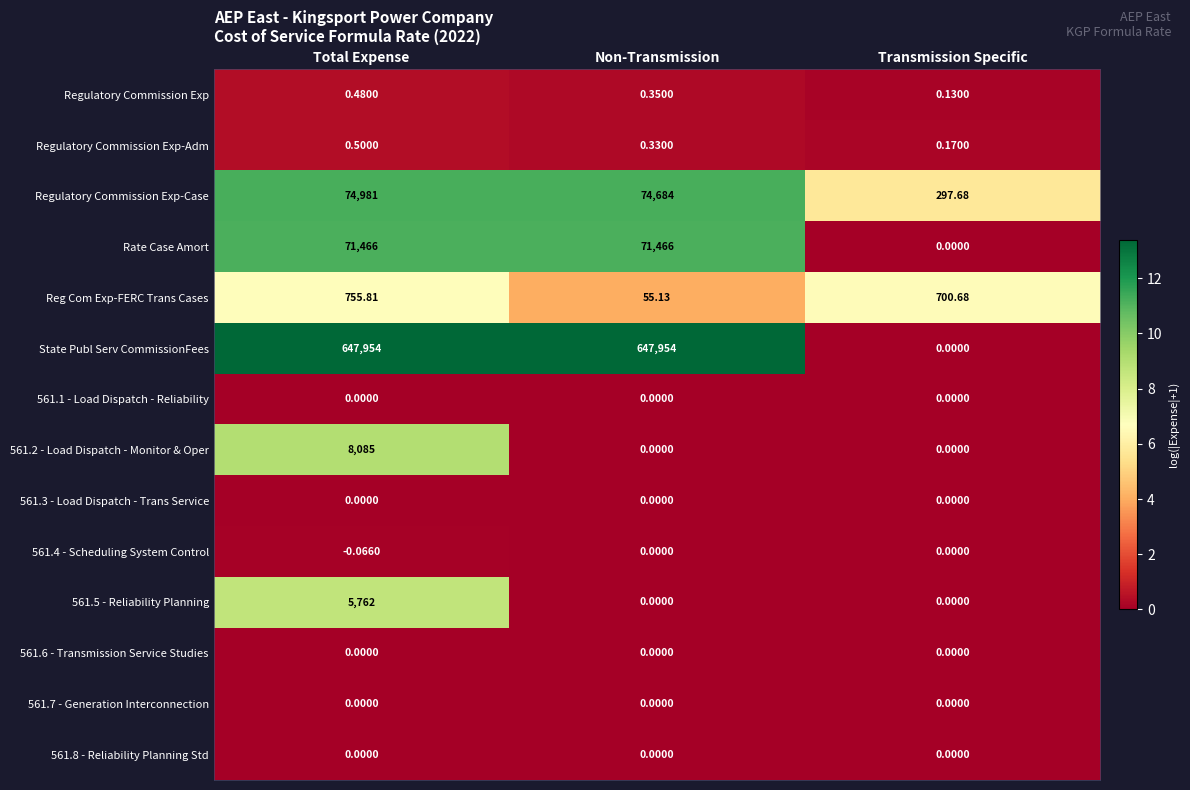

Which series has the largest range (max minus min)?

State Publ Serv CommissionFees